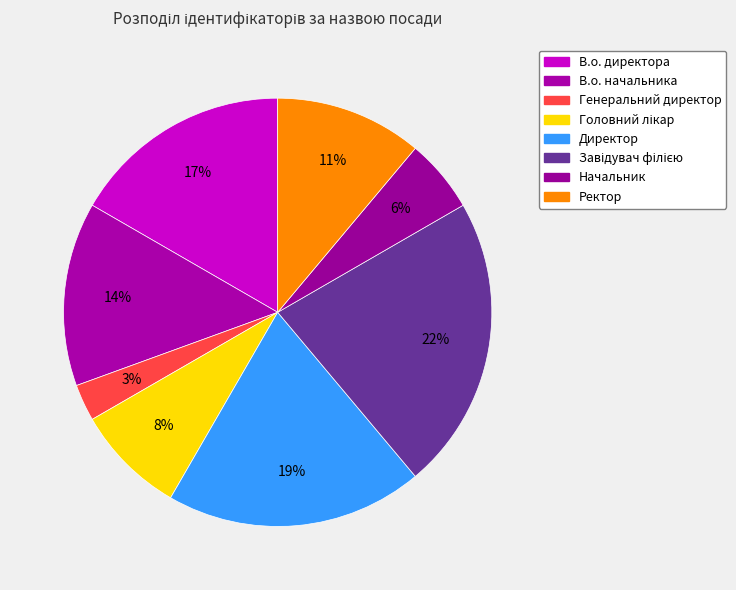

Combined, what portion of the pie is Завідувач філією and В.о. директора?

38.9%